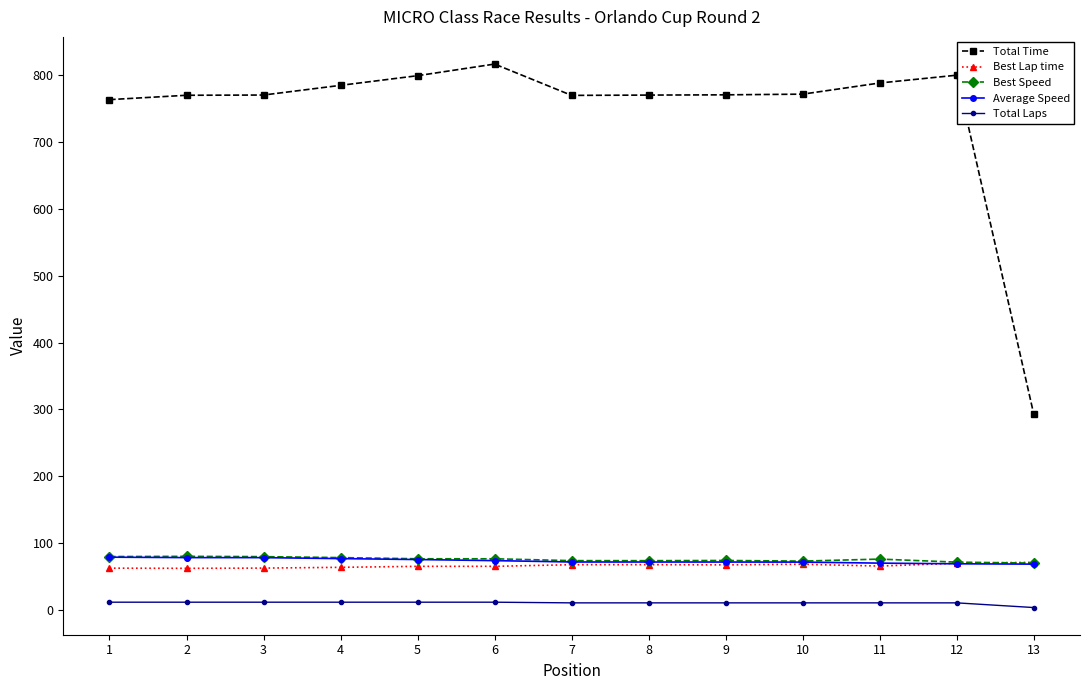

What is the maximum value shown in the chart?

816.1